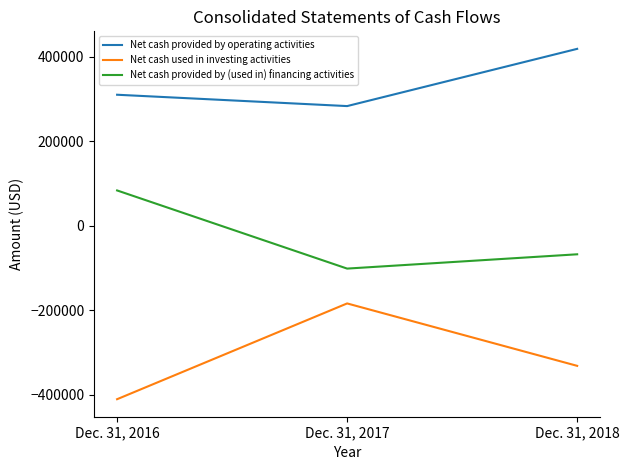

The Net cash provided by operating activities series shows 750943 at Dec. 31, 2018. True or false?

False